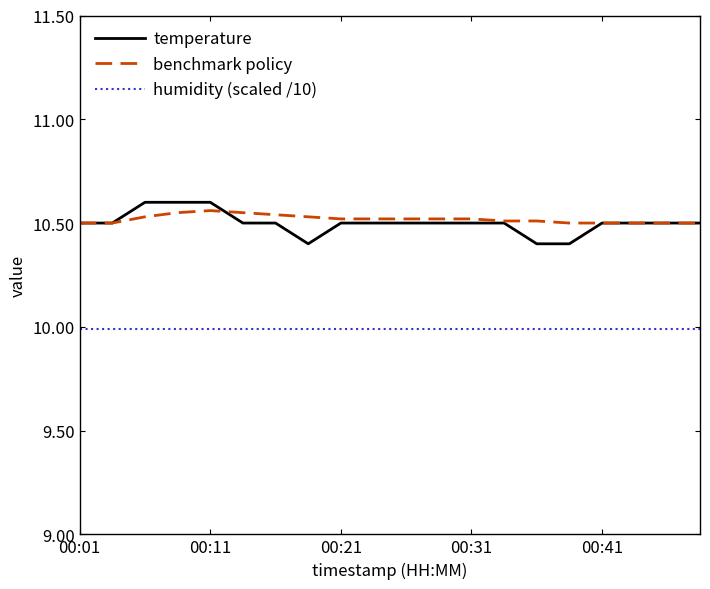

True or false: benchmark policy and humidity (scaled /10) cross at least once.

False